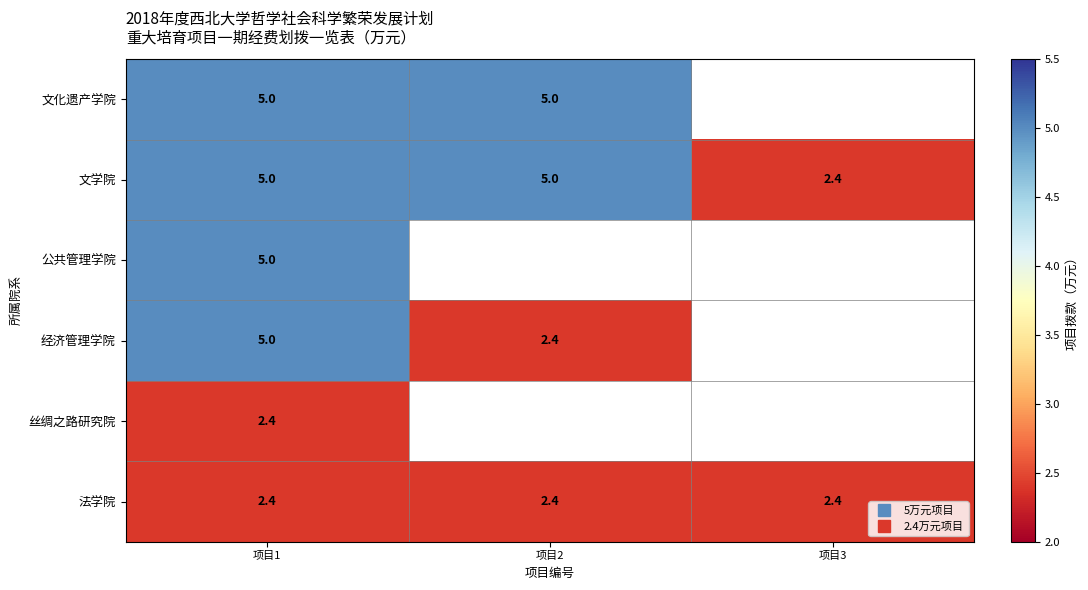

The 文化遗产学院 series shows 5.0 at 项目1. True or false?

True